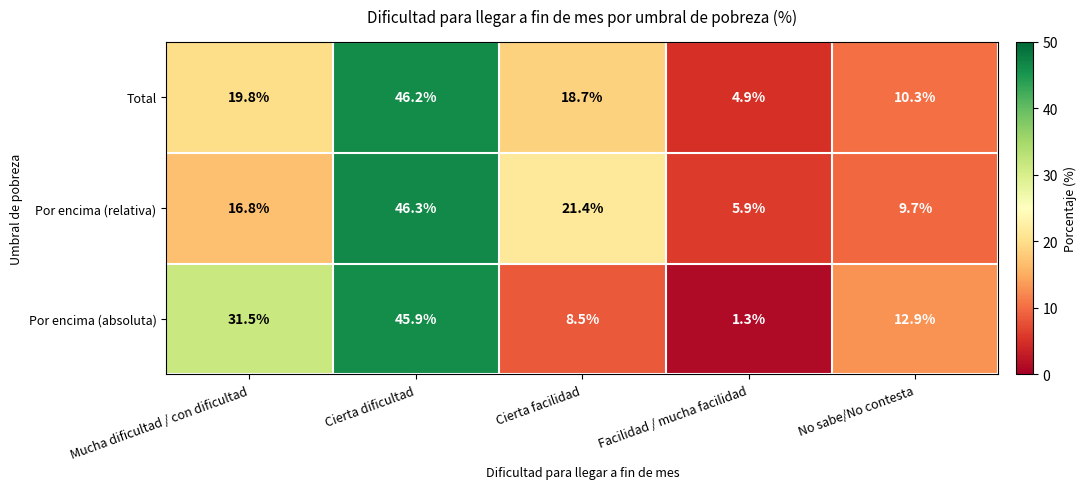

What is the sum of all Por encima (relativa) values?

100.1